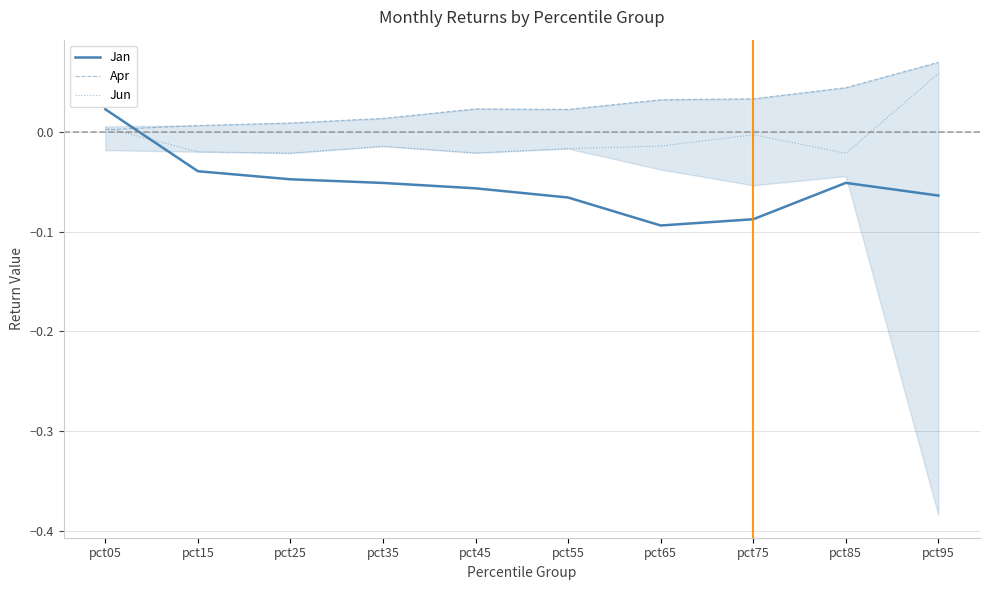

What is the spread (max minus min) of values at pct75?

0.1